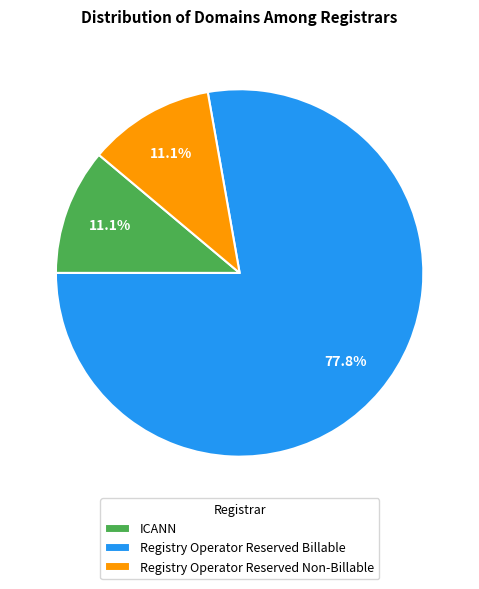

Which category has the biggest portion of the pie?

Registry Operator Reserved Billable